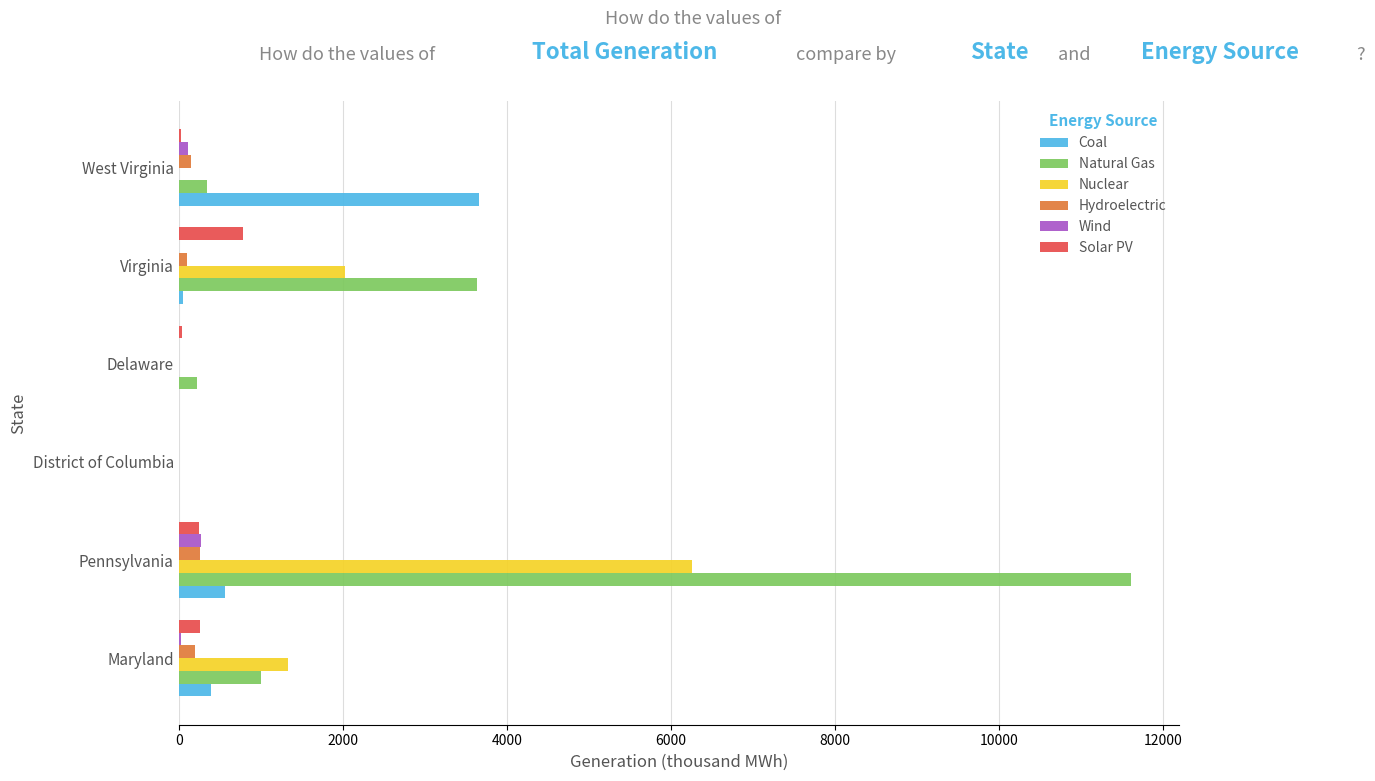

Where is Coal nearest to the value 1827?

Pennsylvania